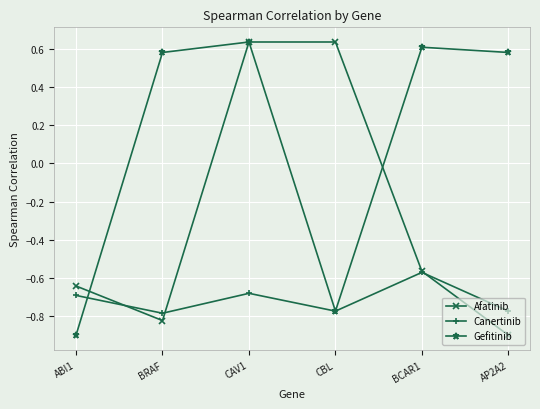

Where is the first local minimum for Gefitinib?

CBL